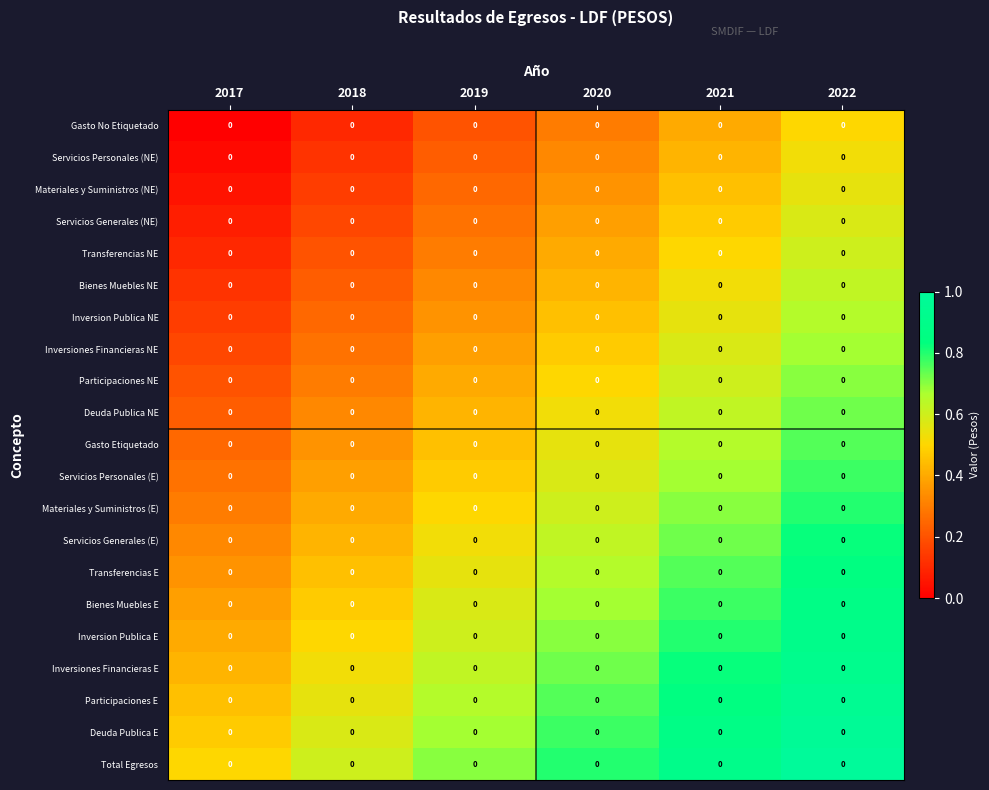

True or false: Deuda Publica E has a value of 0.8 at 2018.

False